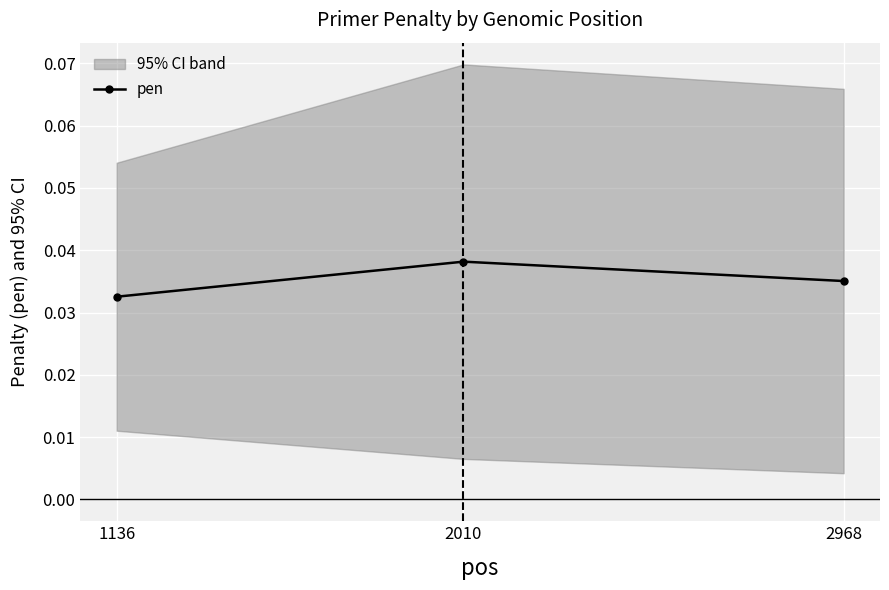

Reading left to right, list all the values displayed in this chart.

1136=0.0	2010=0.0	2968=0.0